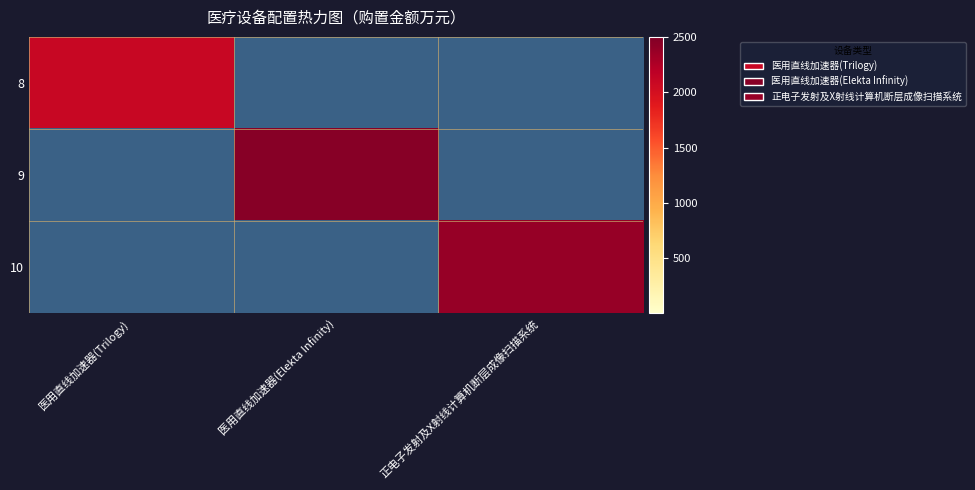

Which series has the largest total across all categories?

9